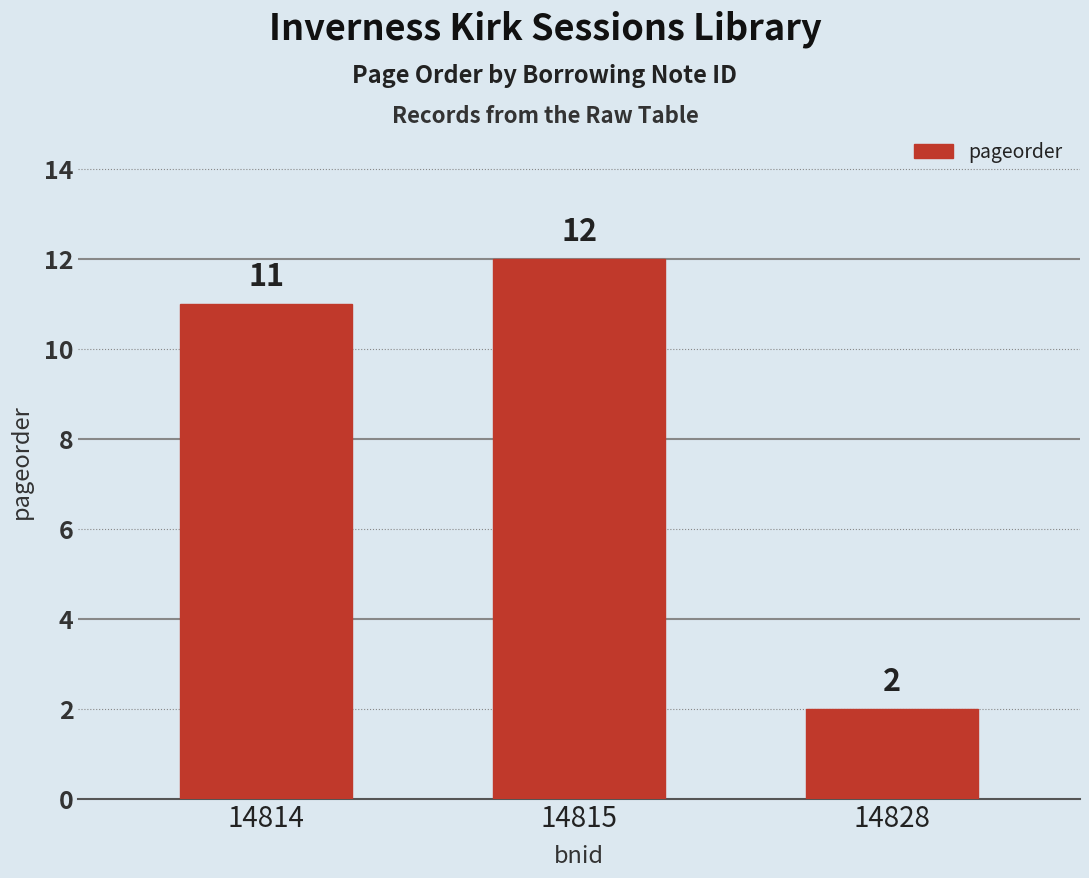

Where is the data nearest to the value 7?

14814